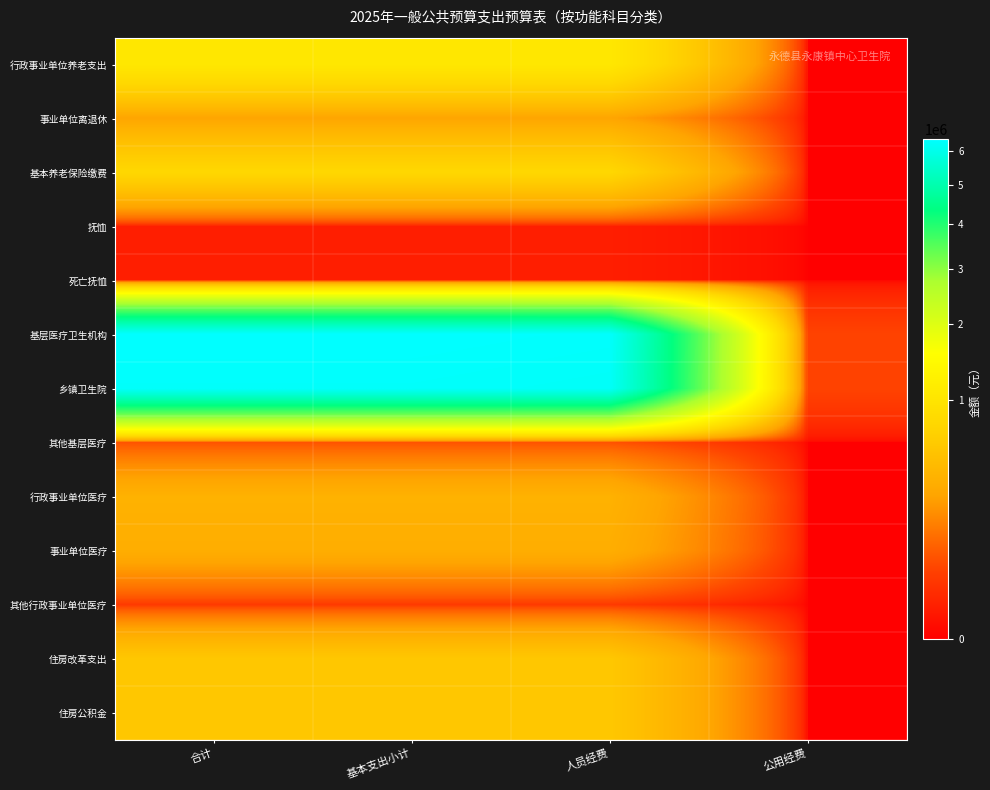

How many series are shown in this chart?

13